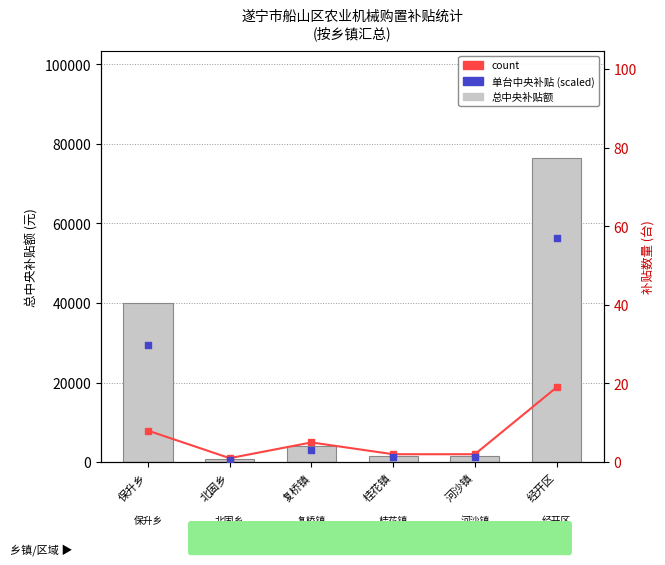

Which series reaches the minimum Y coordinate?

单台中央补贴 (scaled)